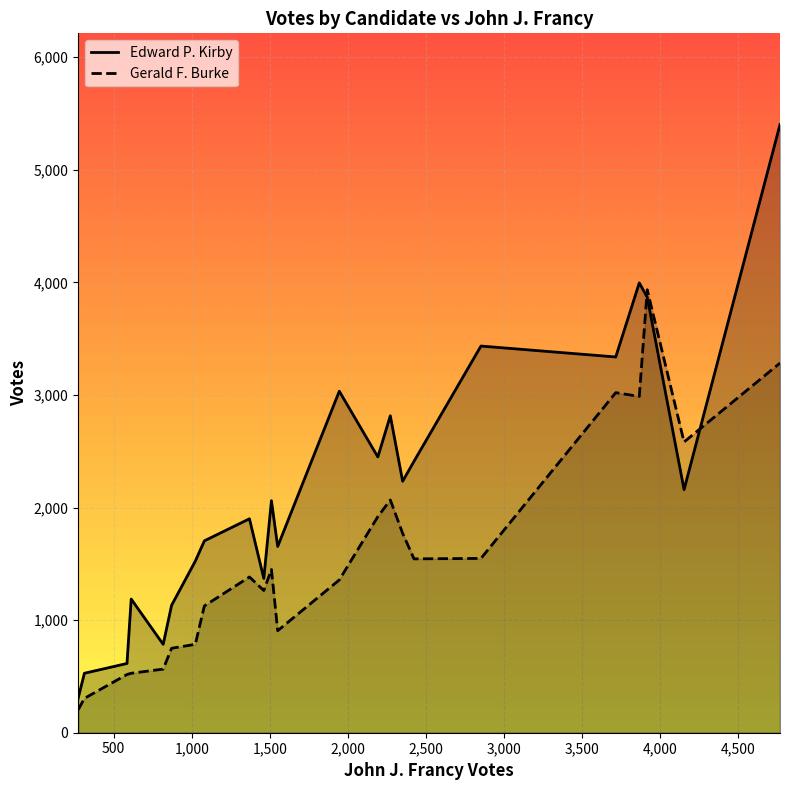

In Gerald F. Burke, how many points are lower than both neighbors (excluding endpoints)?

5